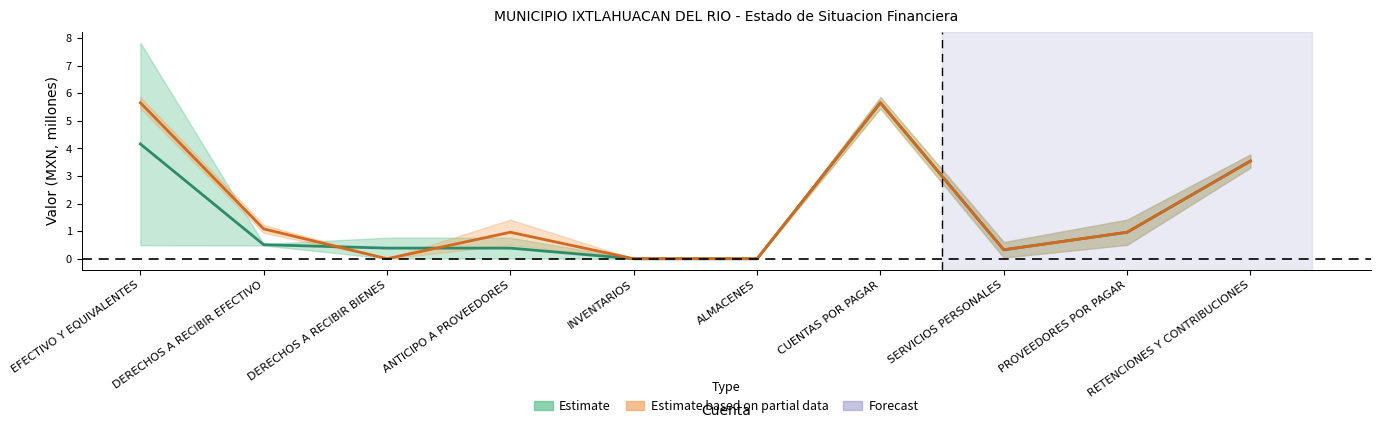

True or false: Activo (Estimate) has more than 0 points higher than both neighbors.

True